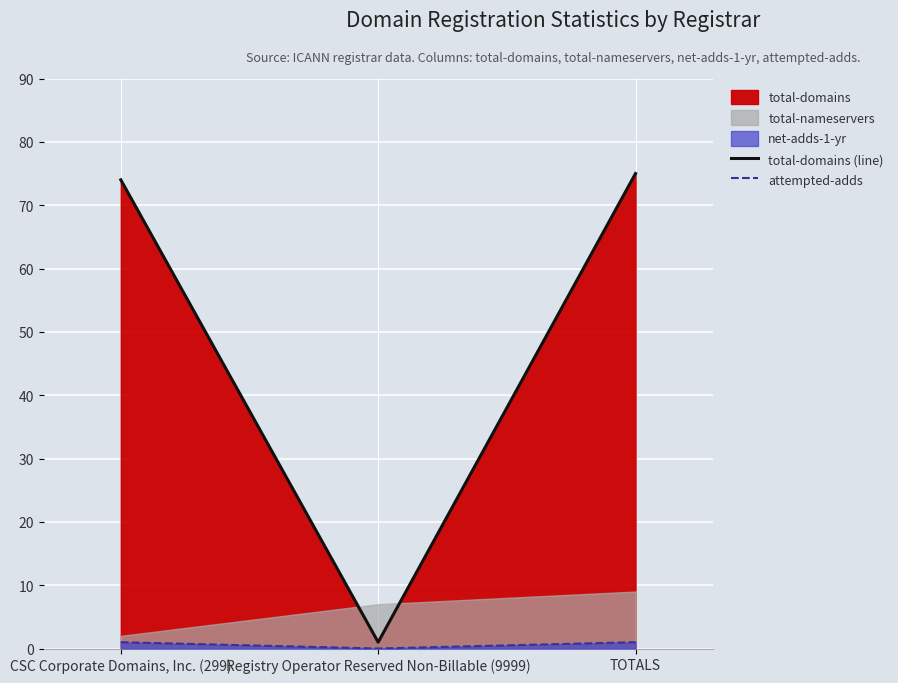

What is the spread (max minus min) of values at TOTALS?

74